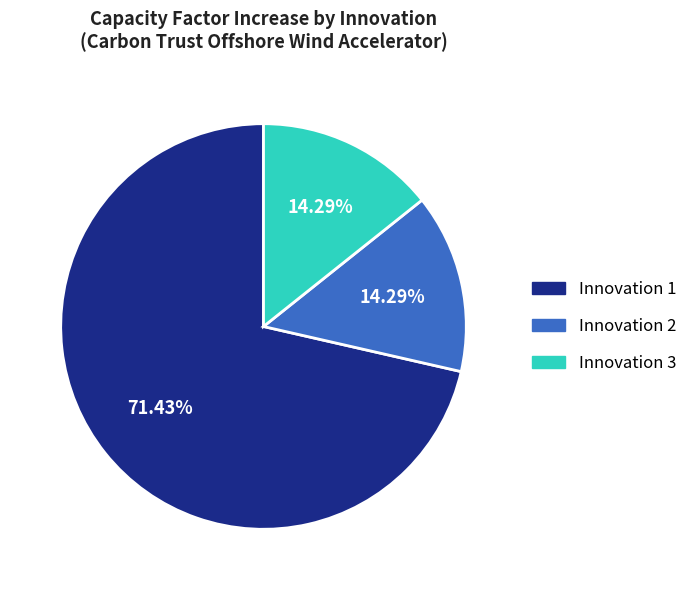

Is it true that Innovation 2 is 14% of the pie?

True